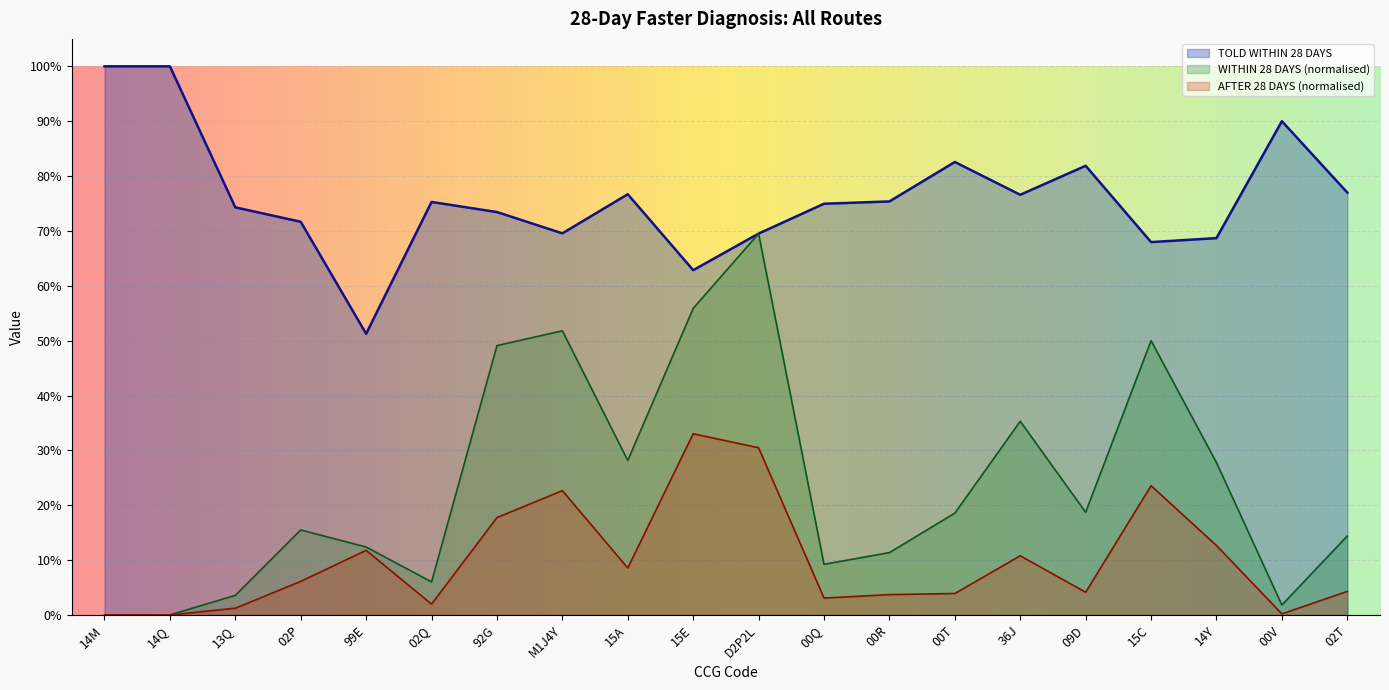

In WITHIN 28 DAYS, how many points are higher than both neighbors (excluding endpoints)?

5